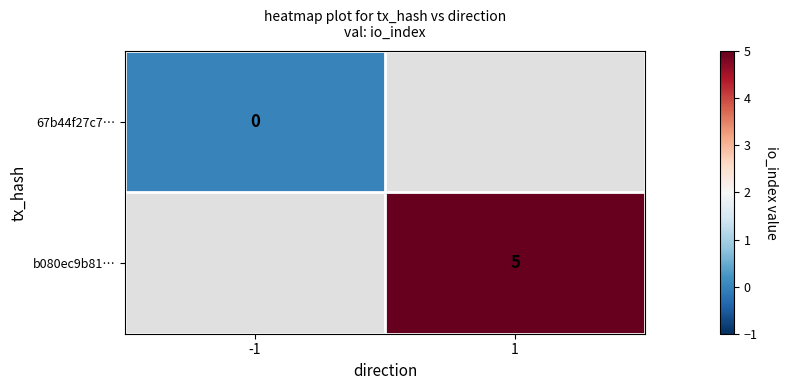

The value of b080ec9b81… at 1 is 2. True or false?

False